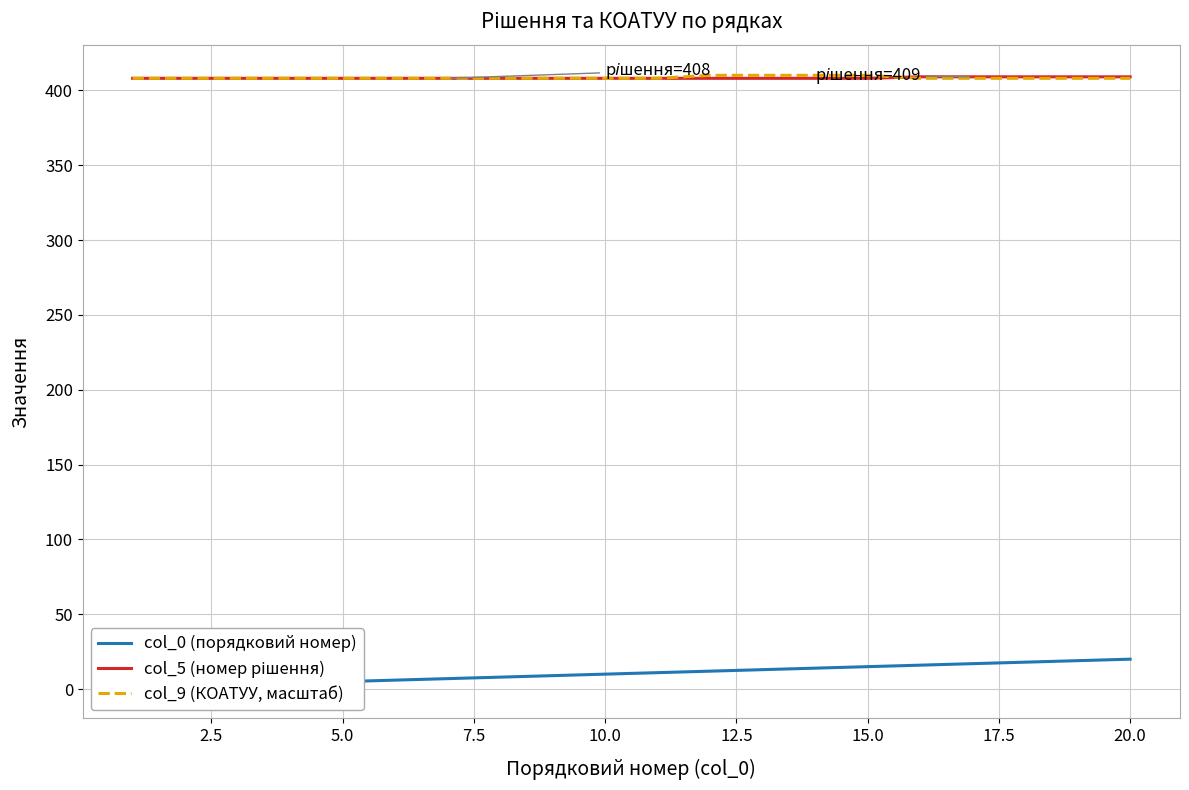

What is the lowest value of the col_9 (КОАТУУ, масштаб) series?

408.0